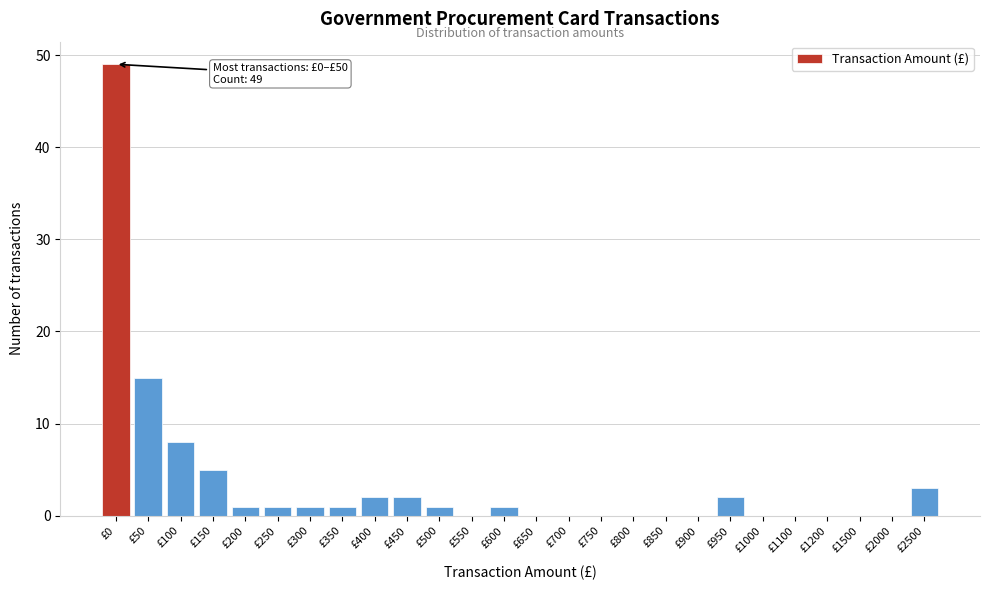

Reading left to right, list all the values displayed in this chart.

£0=49	£50=15	£100=8	£150=5	£200=1	£250=1	£300=1	£350=1	£400=2	£450=2	£500=1	£550=0	£600=1	£650=0	£700=0	£750=0	£800=0	£850=0	£900=0	£950=2	£1000=0	£1100=0	£1200=0	£1500=0	£2000=0	£2500=3